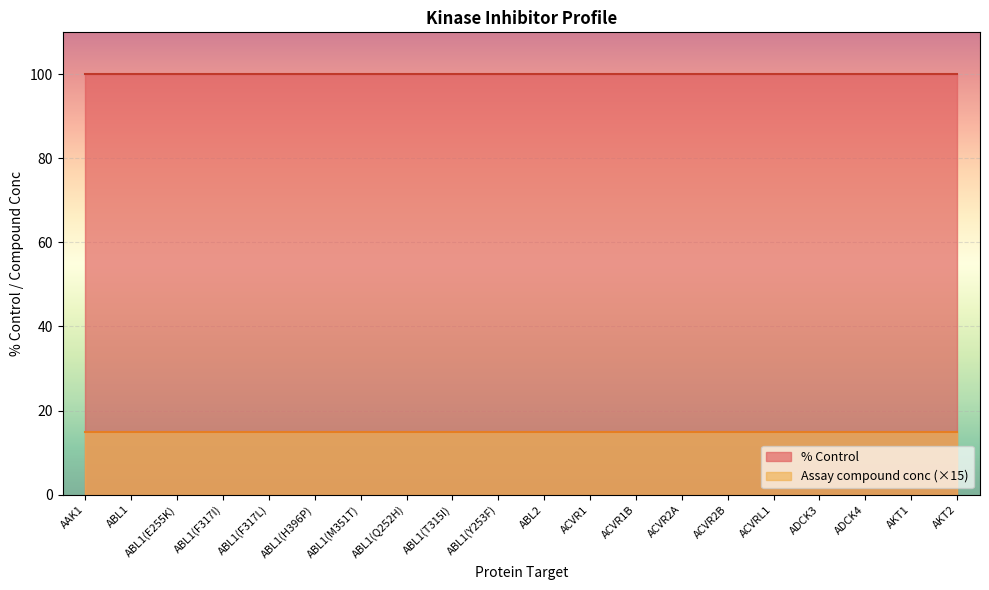

Which series has the widest spread of values?

% Control